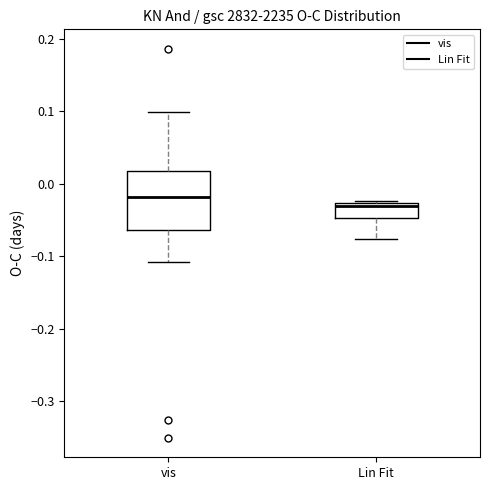

Reading left to right, transcribe this box plot: for each box, give where its median line is, the range the box spans, and where its two whiskers end, as read against the y-axis. The values are not printed on the chart, so give them approximately, as read against the axis.

vis: median -0.02, box -0.06 to 0.02, whiskers -0.11 to 0.10
Lin Fit: median -0.03 (just below the box's upper edge), box -0.05 to -0.03, whiskers -0.08 to -0.02